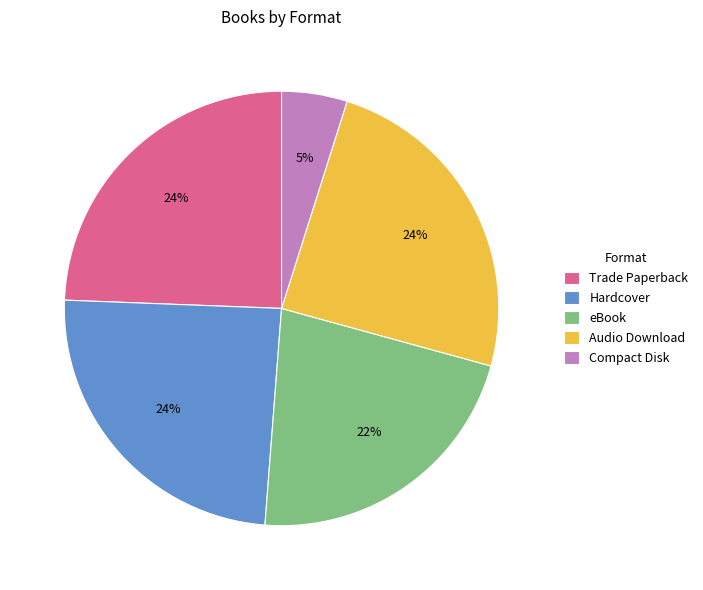

To the nearest percent, what is the average slice percentage?

20%